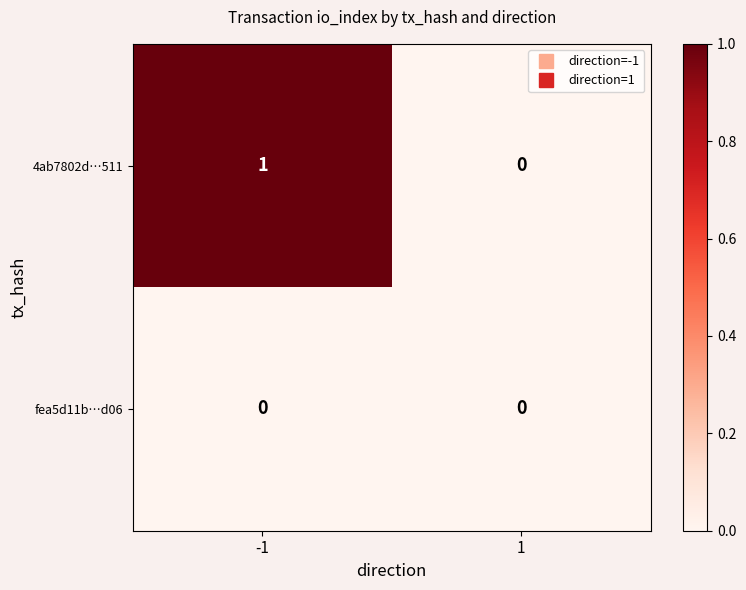

Between -1 and 1, which series saw the biggest shift?

4ab7802d…511